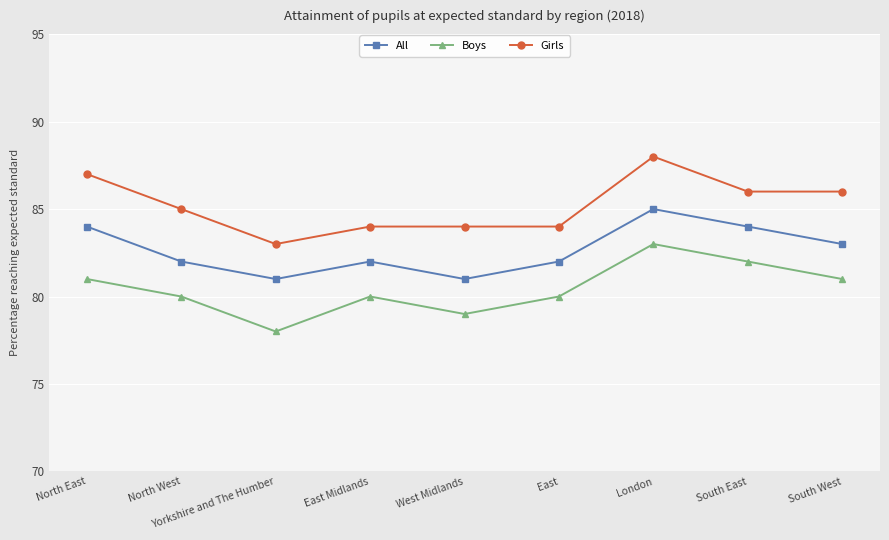

At which category does Girls reach its first local valley?

Yorkshire and The Humber